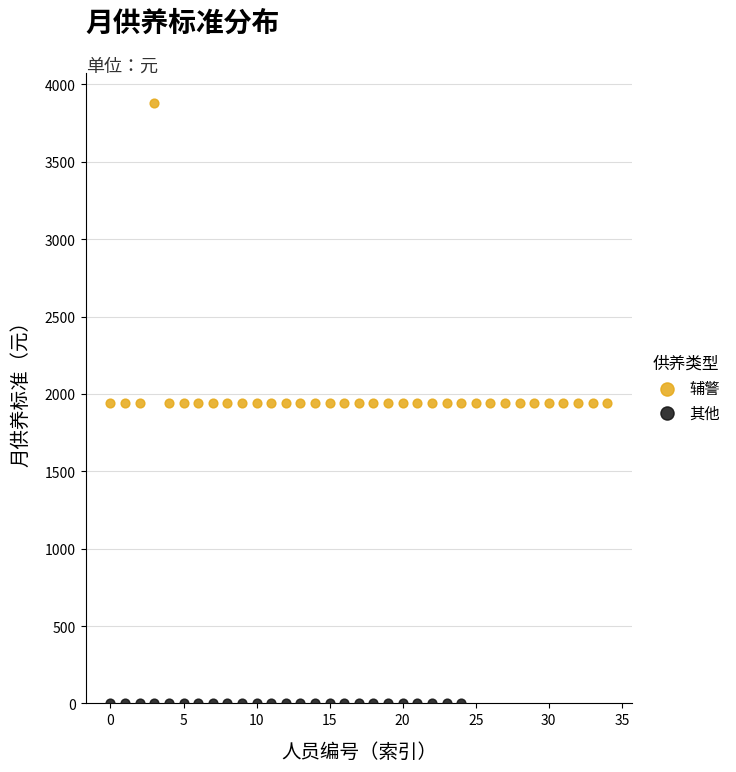

Which series reaches the maximum Y coordinate?

辅警